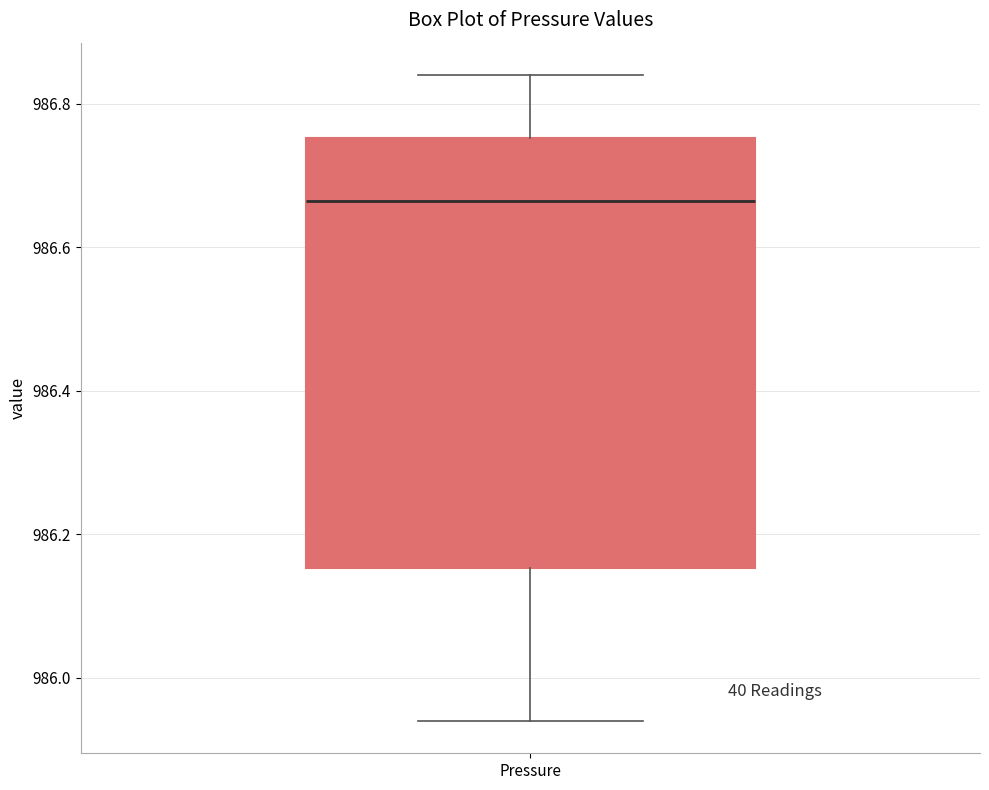

Transcribe this box plot: give where the median line is, the range the box spans, and where the two whiskers end, as read against the y-axis. The values are not printed on the chart, so give them approximately, as read against the axis.

median 986.66, box 986.16 to 986.76, whiskers 985.94 to 986.84